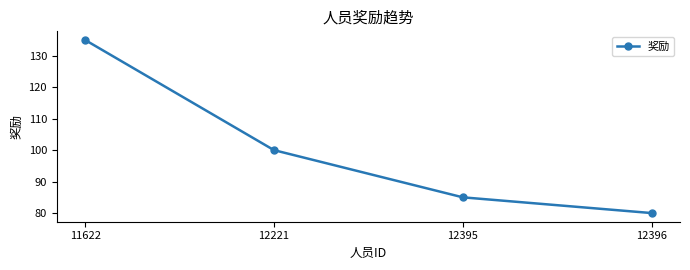

List the labels in order of value, largest first.

11622, 12221, 12395, 12396